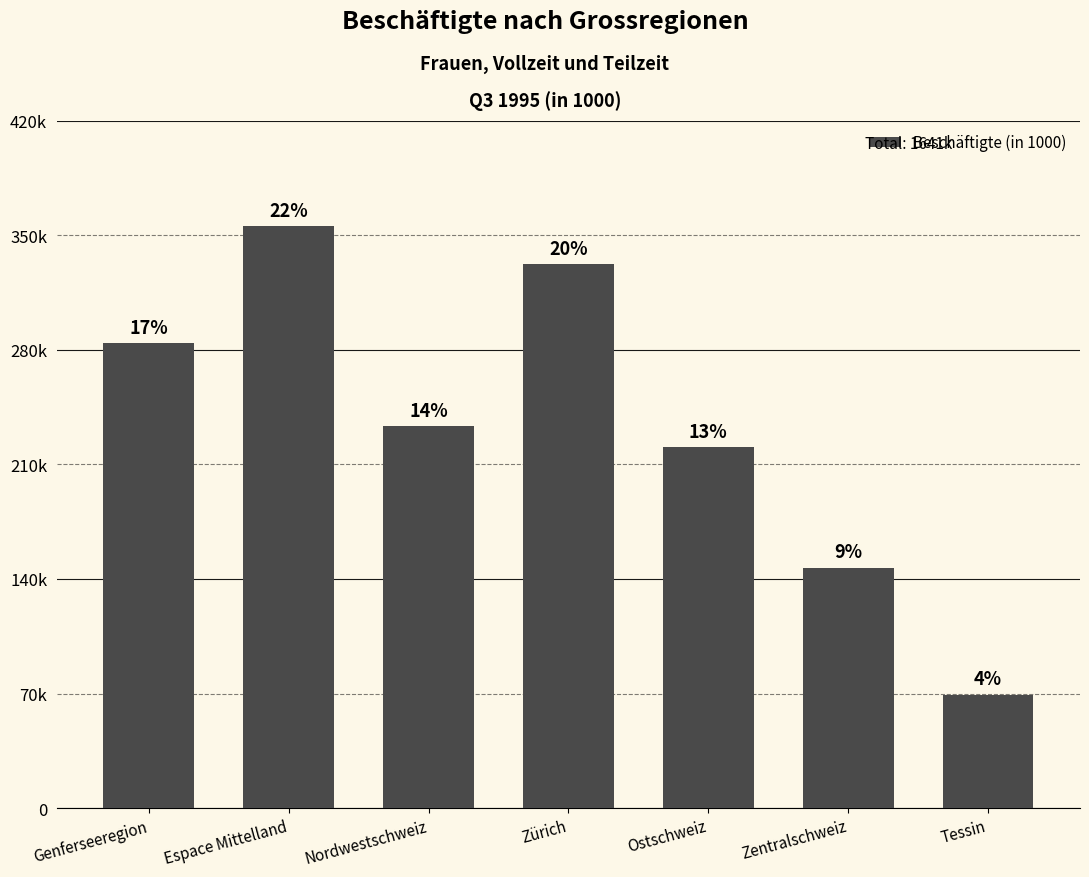

What position from the right is Zürich?

4